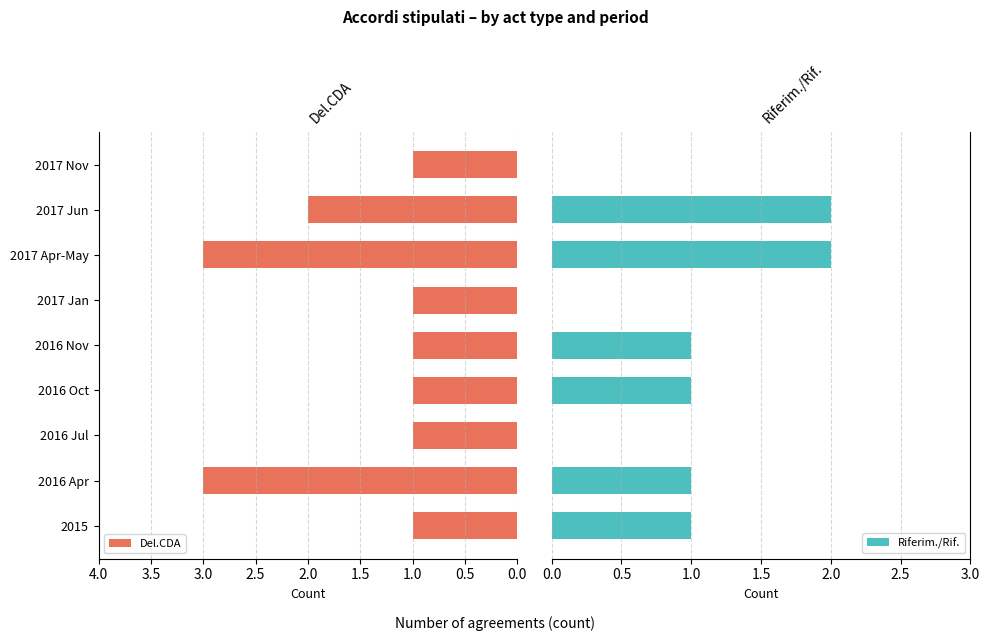

True or false: Del.CDA has a value of 0 at 2016 Nov.

False